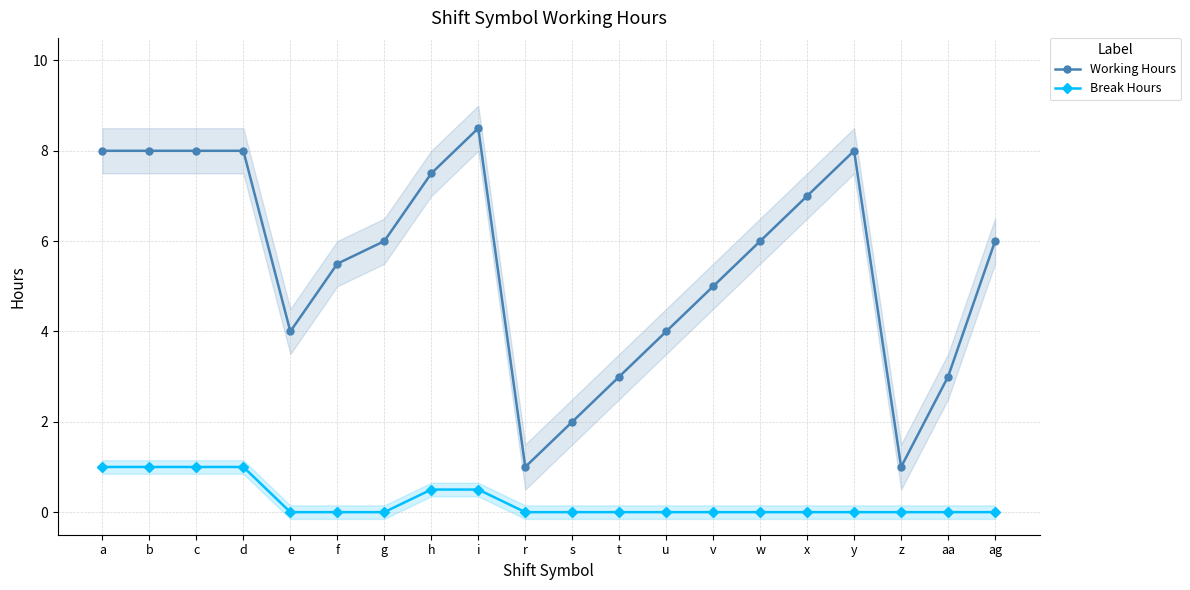

Which series has the widest spread of values?

Working Hours